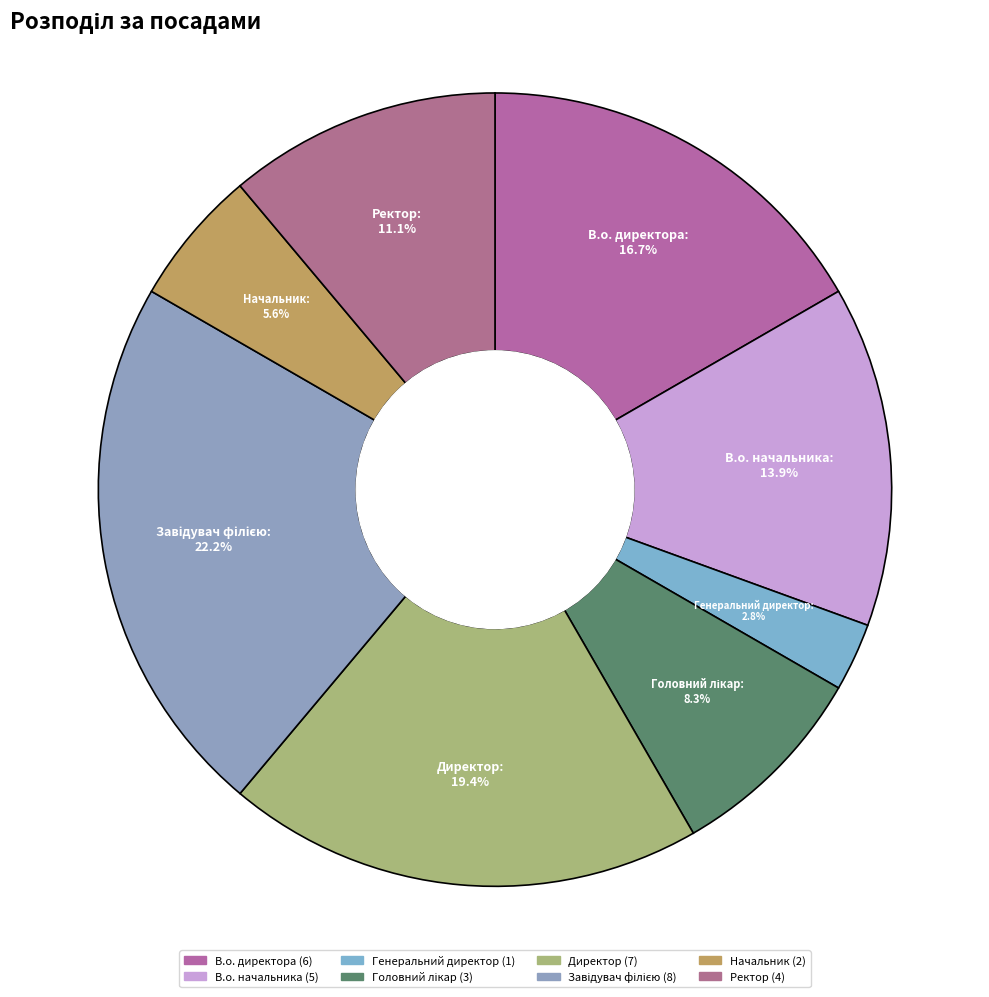

What is the largest slice in the pie chart?

Завідувач філією